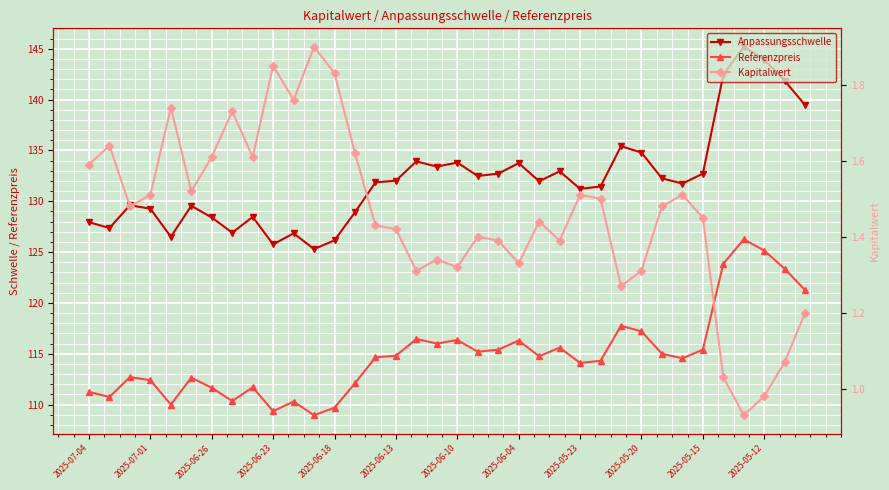

What is the maximum value for Anpassungsschwelle?

145.2